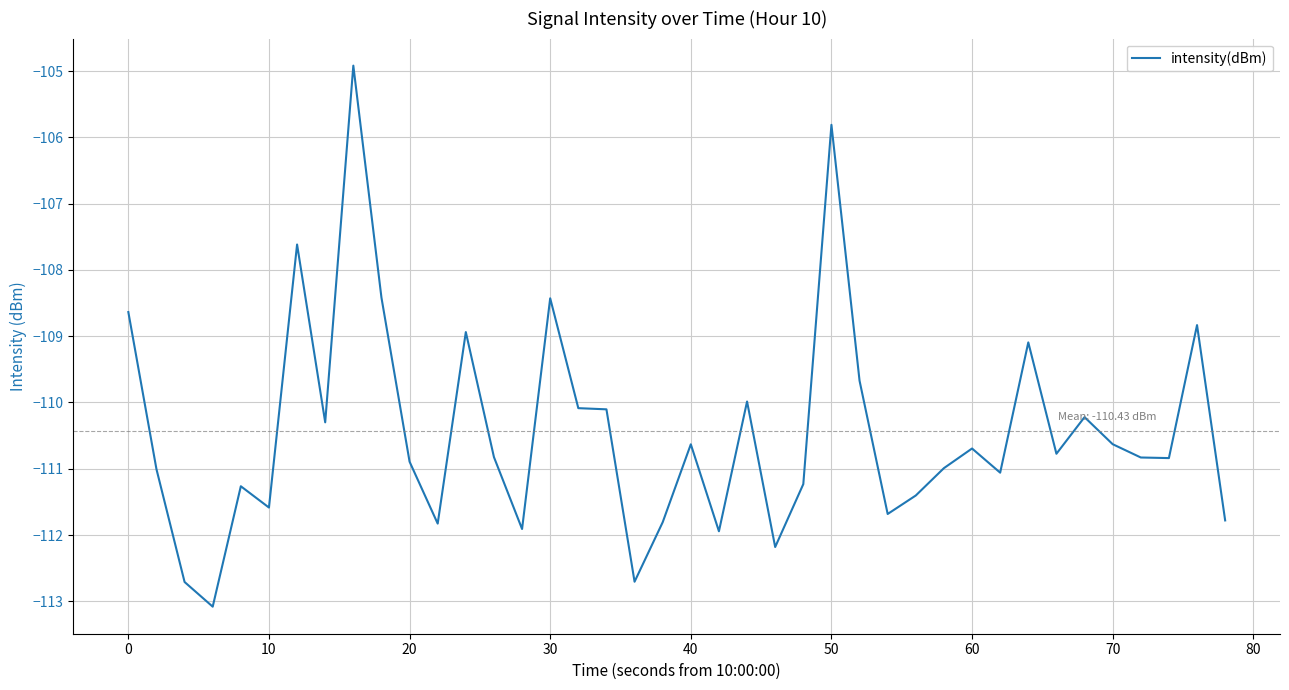

What is the difference between the maximum and minimum values?

8.2